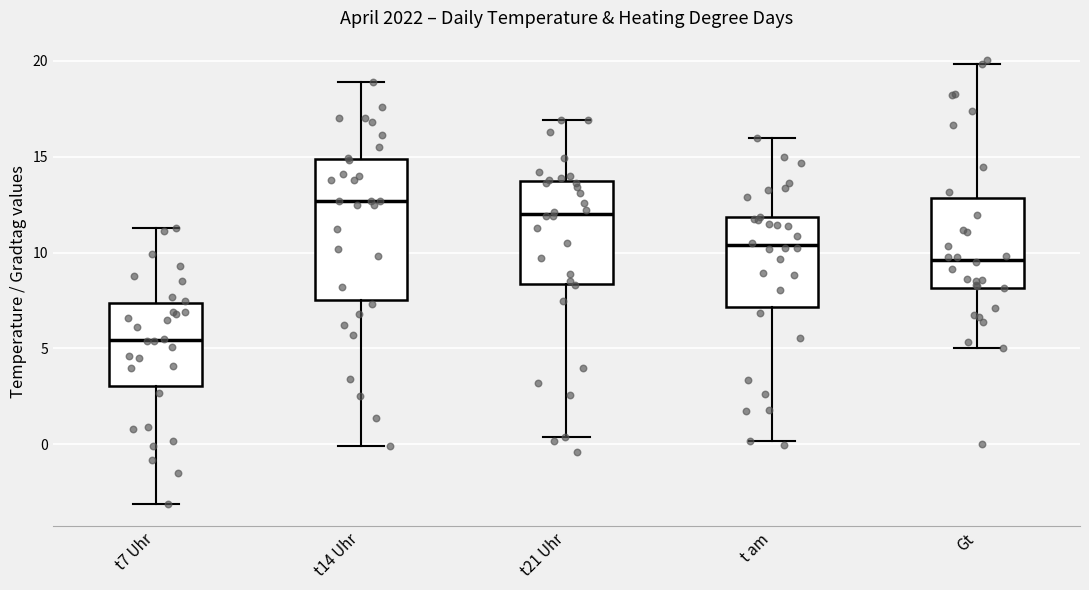

Comparing the boxes themselves (not the whiskers), which one is the tallest?

t14 Uhr